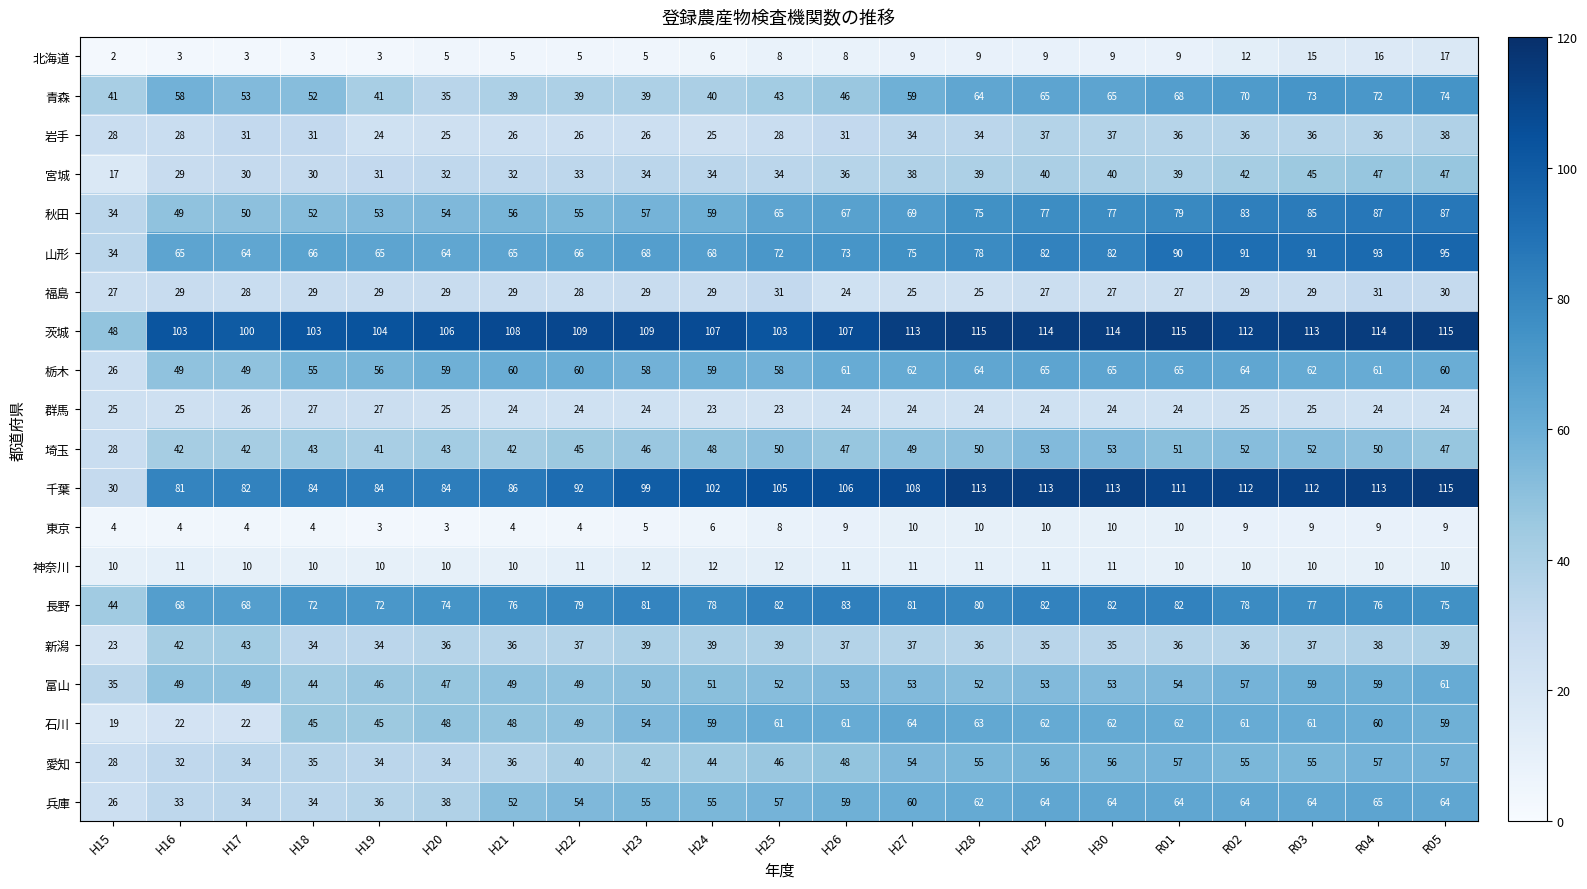

How many data points in 東京 are less than 8?

10